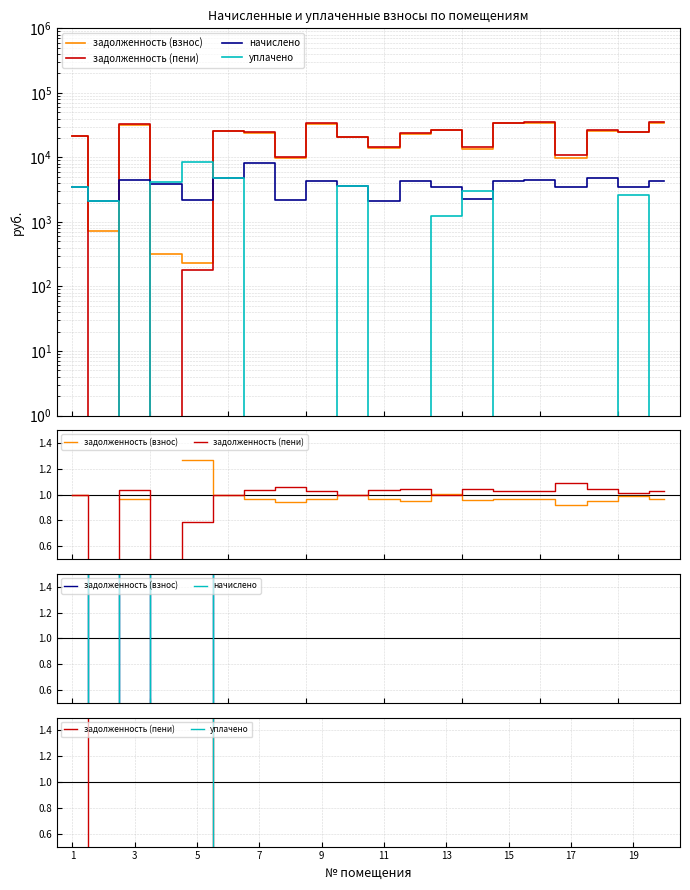

At which category is the sum across all series the highest?

5